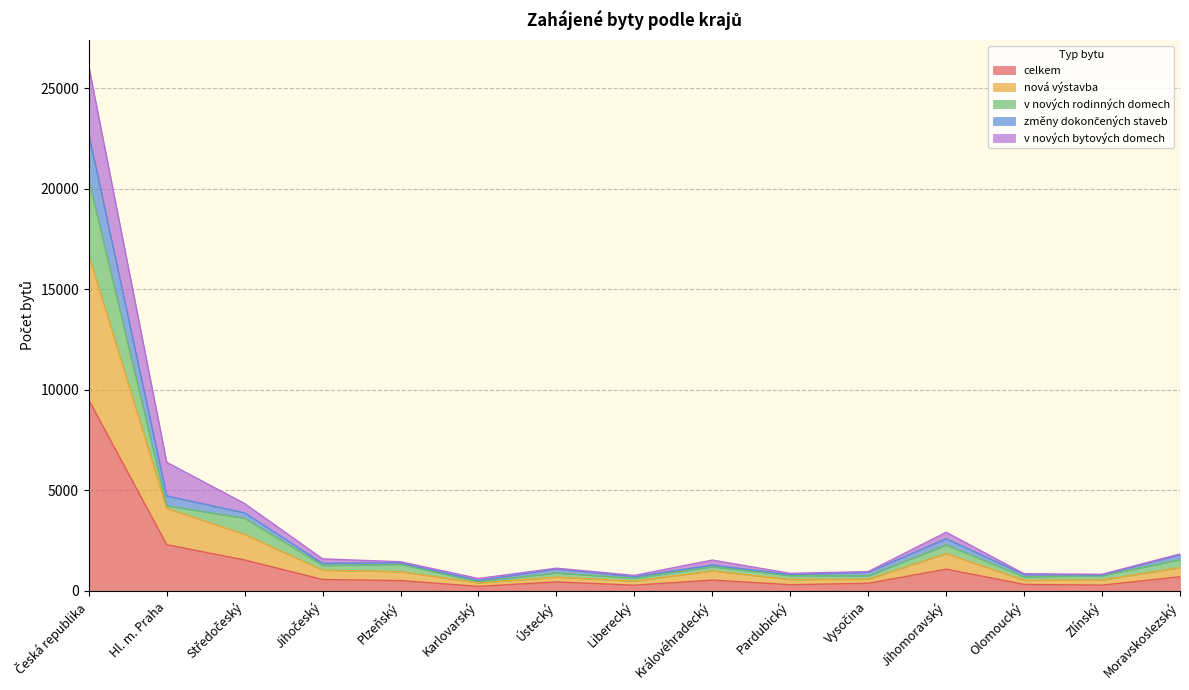

Which category has the highest value across all series?

Česká republika